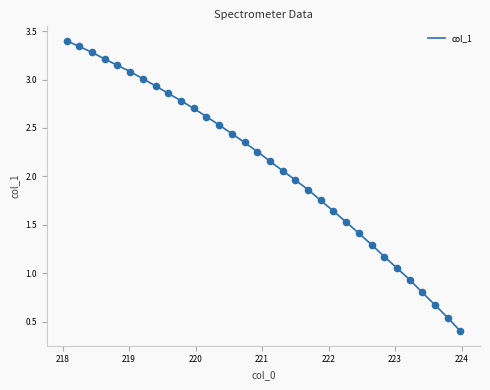

What is the maximum value shown in the chart?

3.4